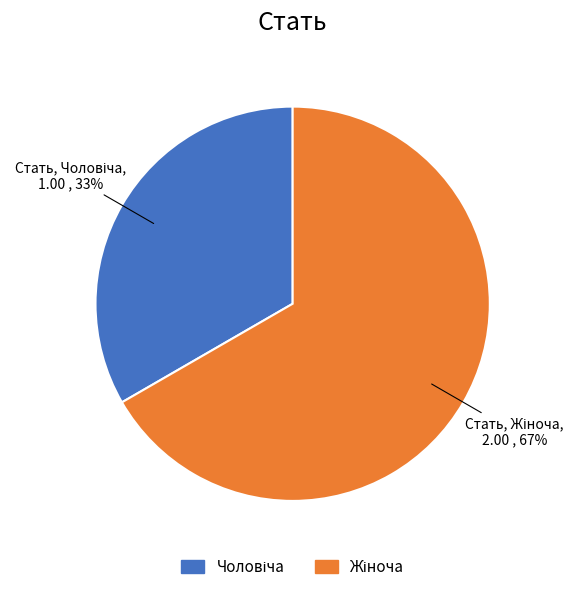

Does any single category account for the majority?

Yes